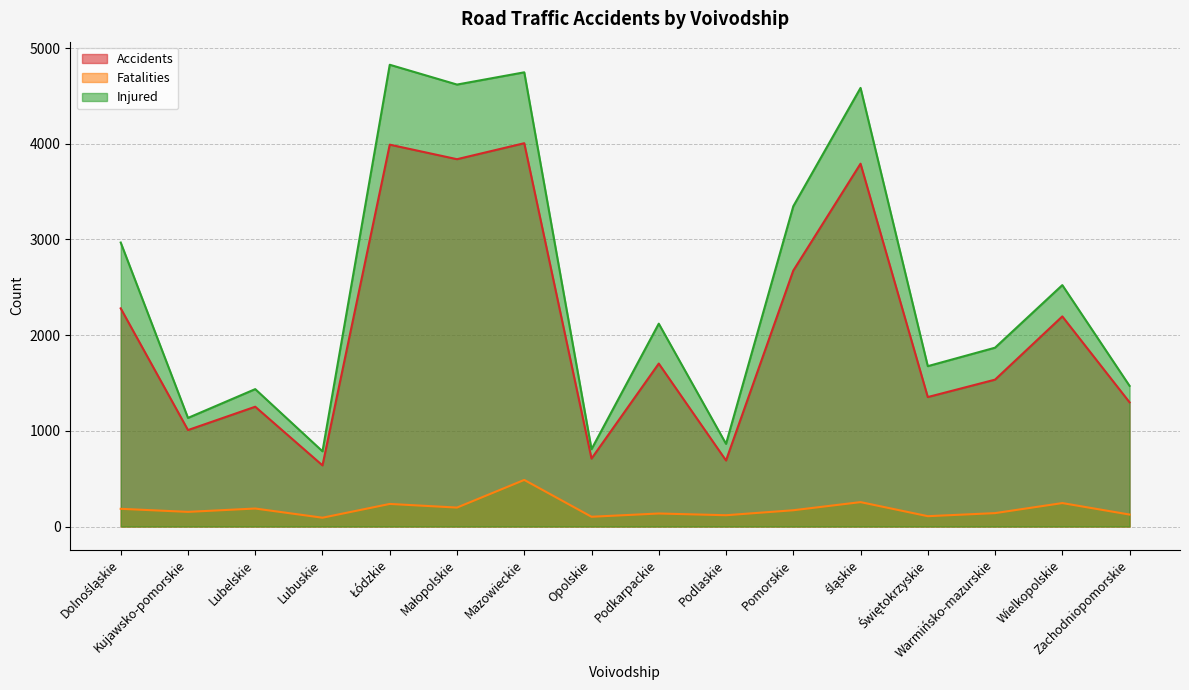

What position from the right is Pomorskie?

6